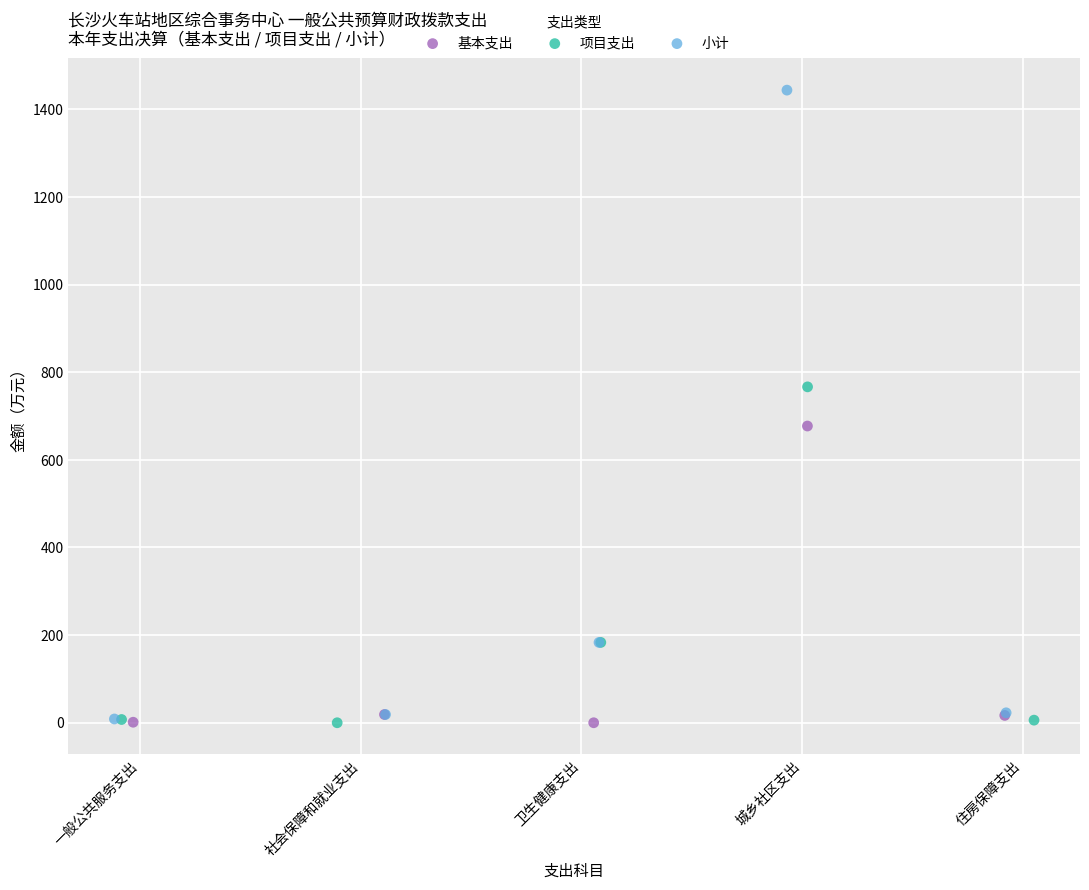

Which series reaches the maximum Y coordinate?

小计